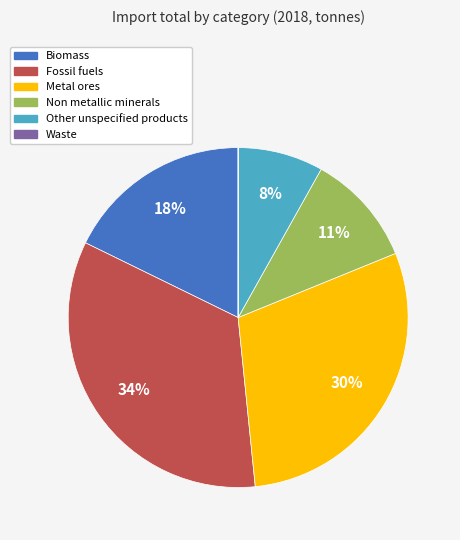

What is the ratio of the value at Biomass to the value at Fossil fuels?

0.5